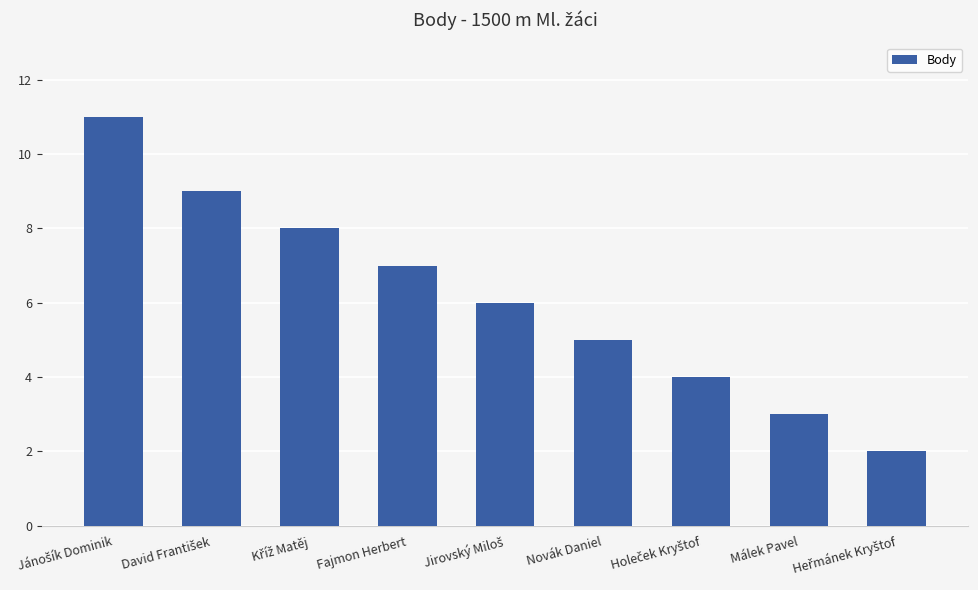

Are the bars horizontal?

No